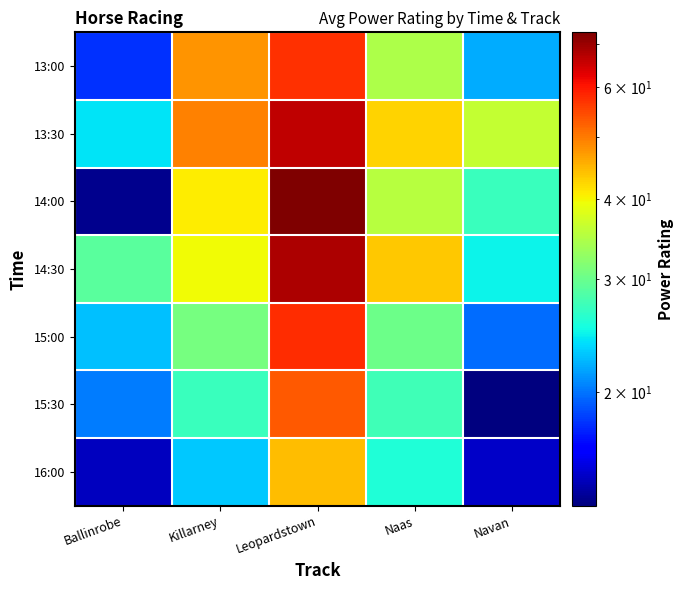

Which has a higher value, Navan or Leopardstown?

Leopardstown